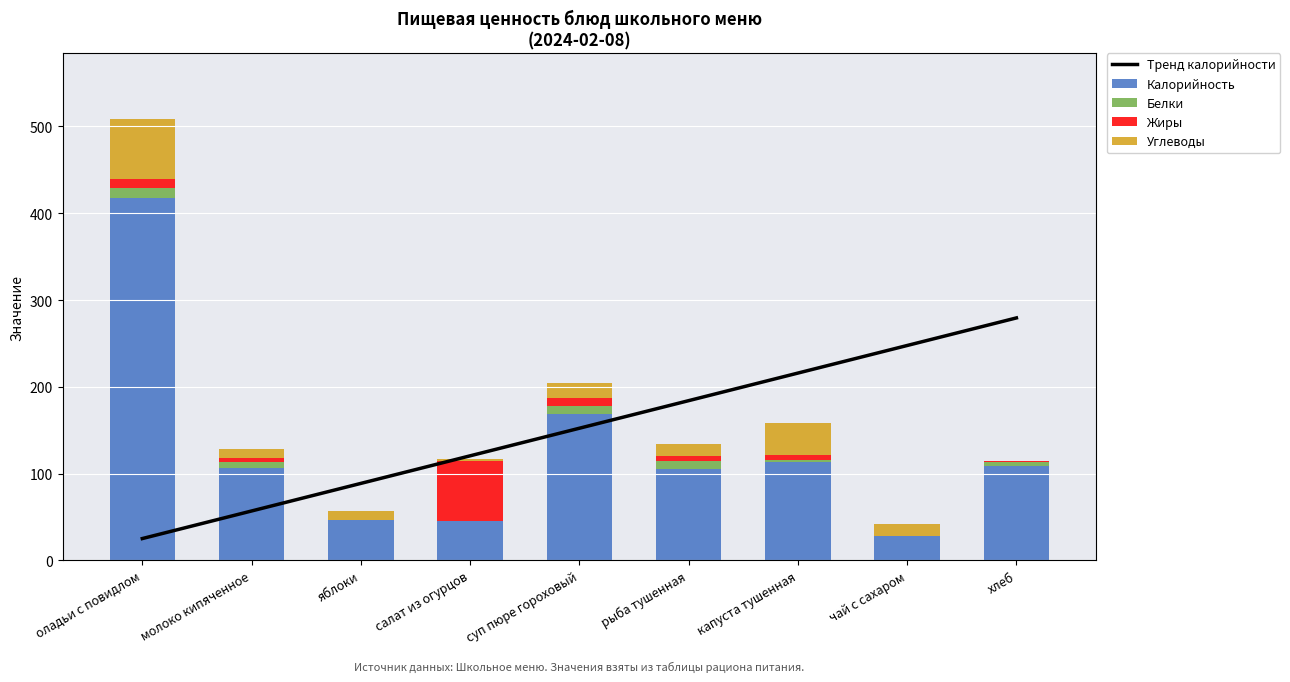

Is it true that Тренд калорийности equals 120.5 at салат из огурцов?

True